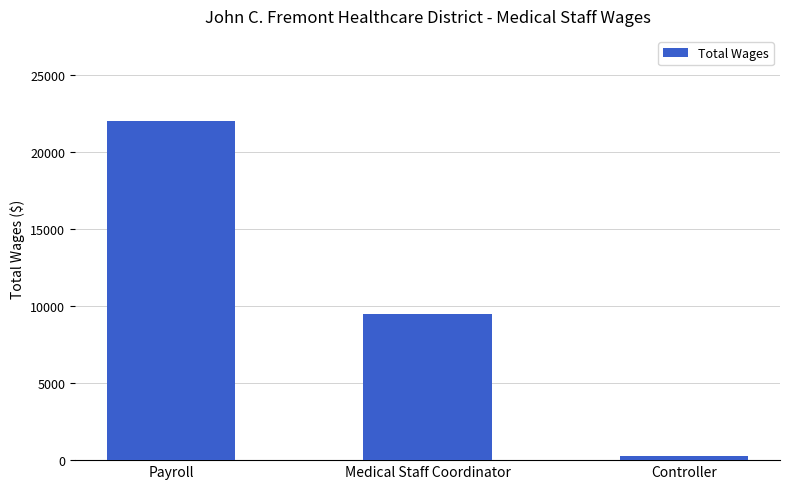

What is the label of the 1st bar from the left?

Payroll